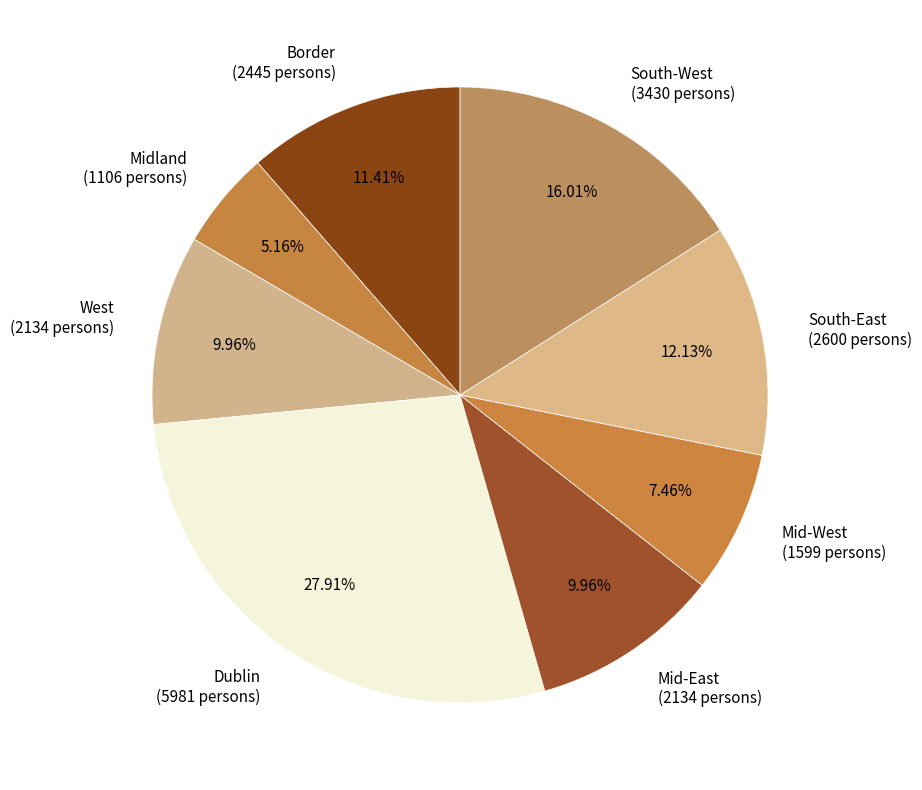

Which slice is the smallest?

Midland